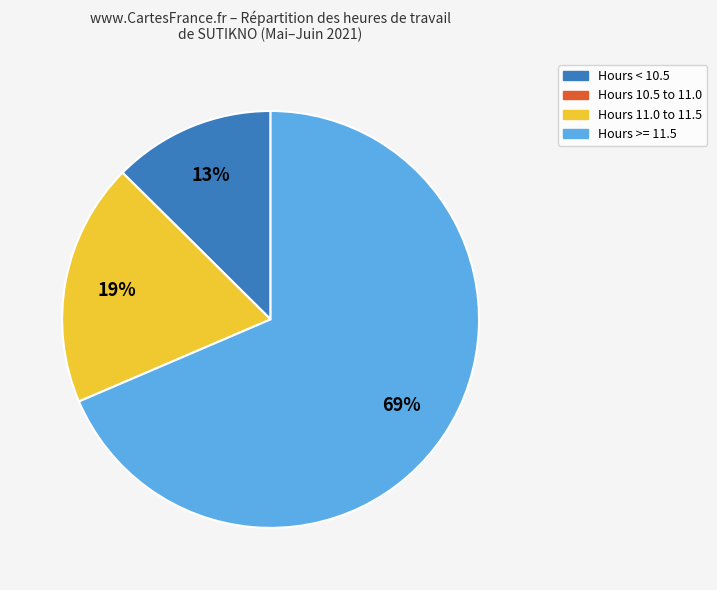

To the nearest percent, what is the average slice percentage?

25%